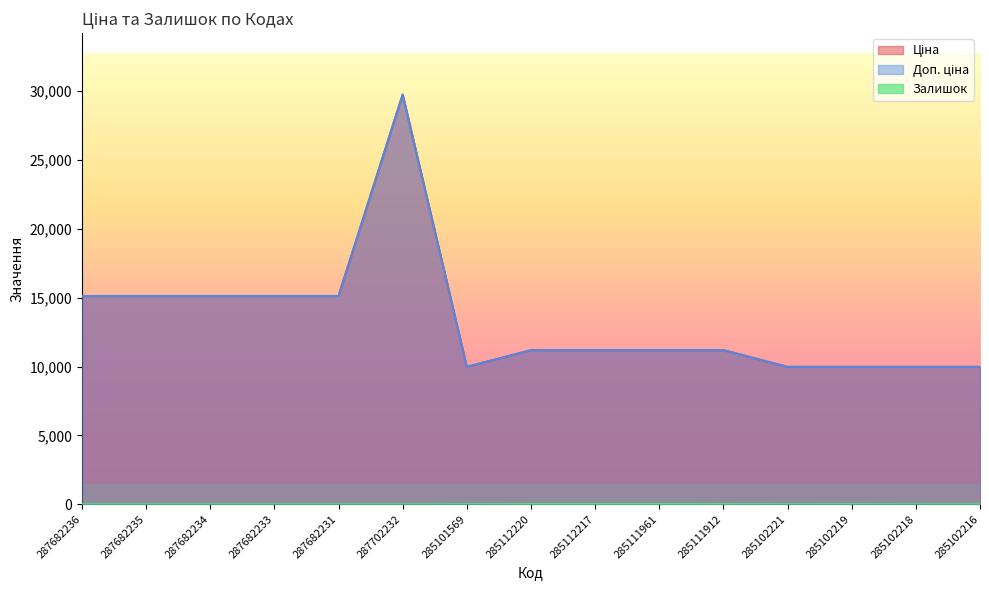

The Доп. ціна series shows 15120.0 at 287682235. True or false?

True